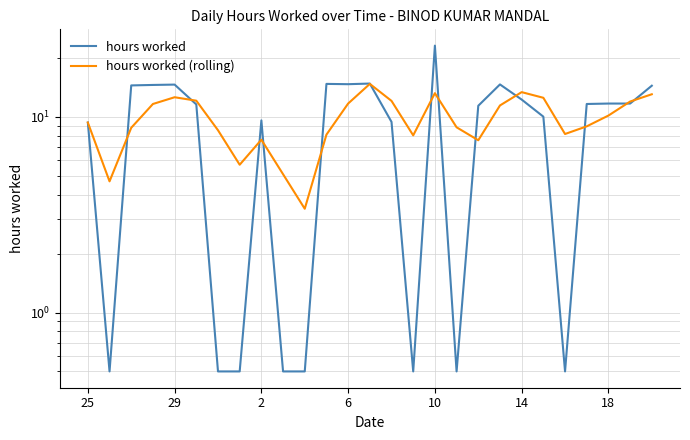

Is it true that hours worked (rolling) equals 2.7 at 29?

False